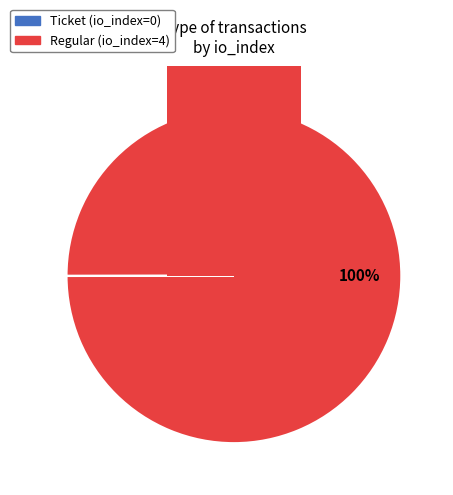

How many slices are in this pie chart?

2